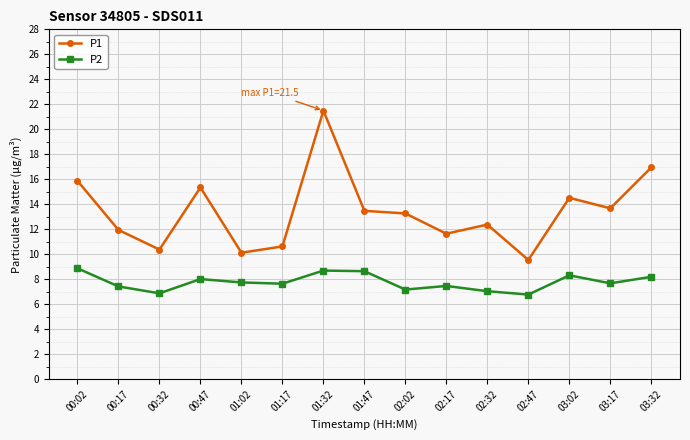

How many values in the P1 series exceed 13?

8